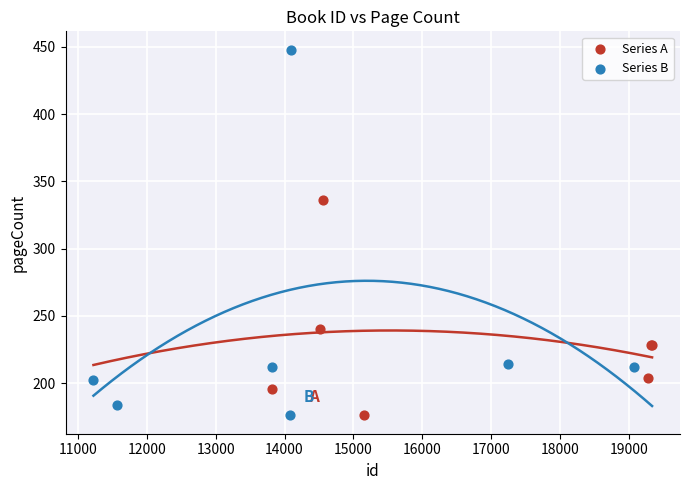

Which series contains the highest Y value?

Series B